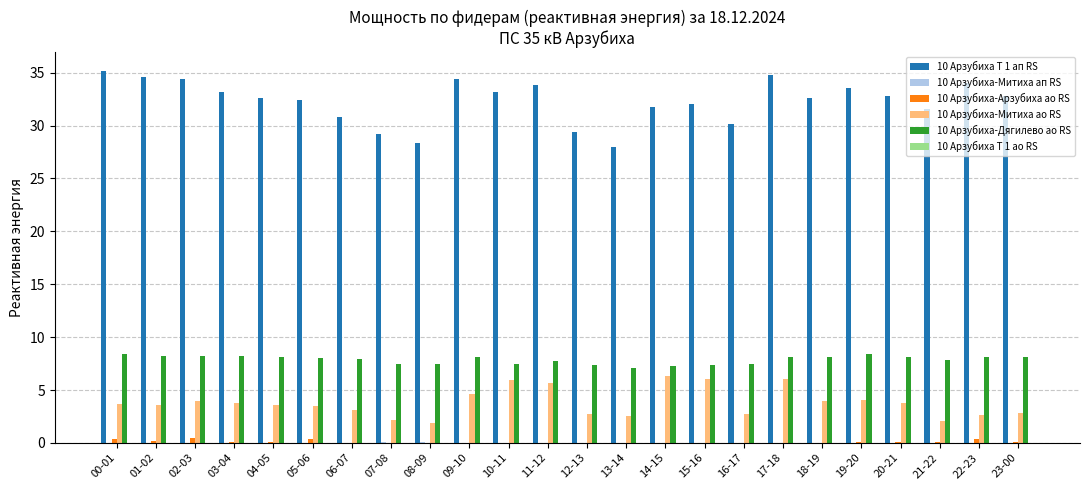

Which series has the largest total across all categories?

10 Арзубиха Т 1 ап RS